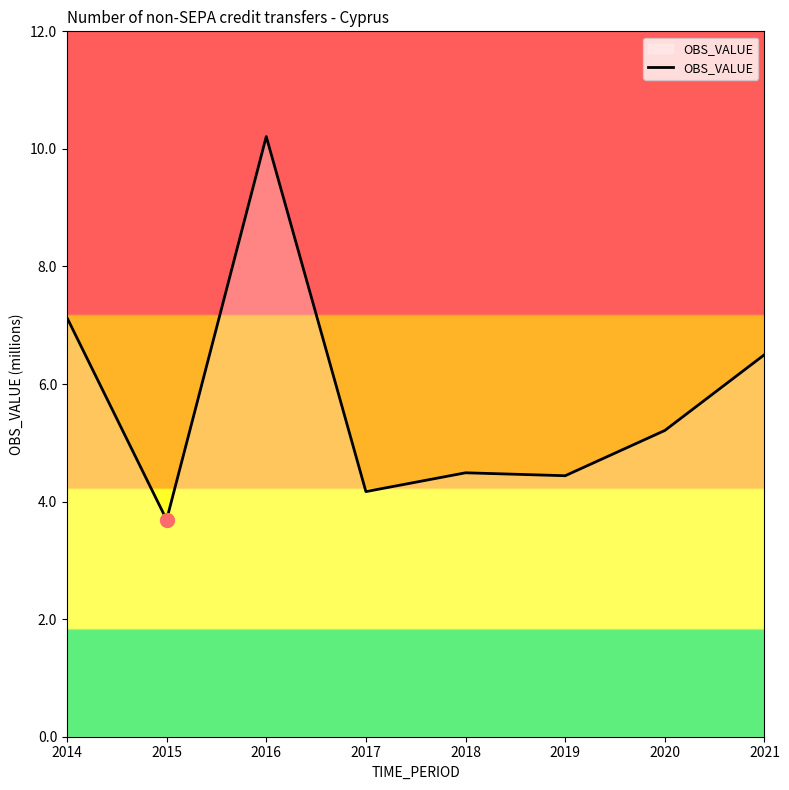

What is the change in value from 2017 to 2021?

+2.3